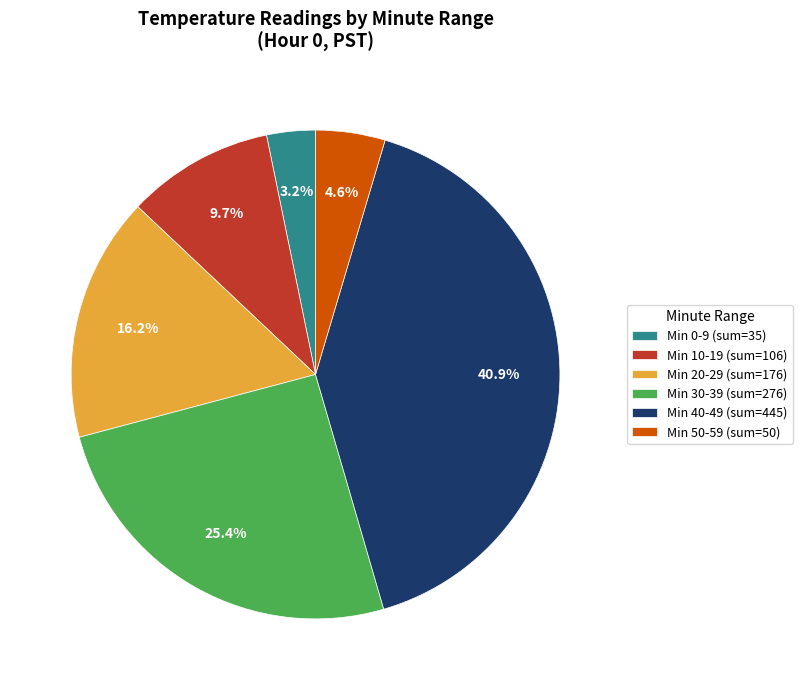

Is Min 30-39 (sum=276) the majority of the pie?

No